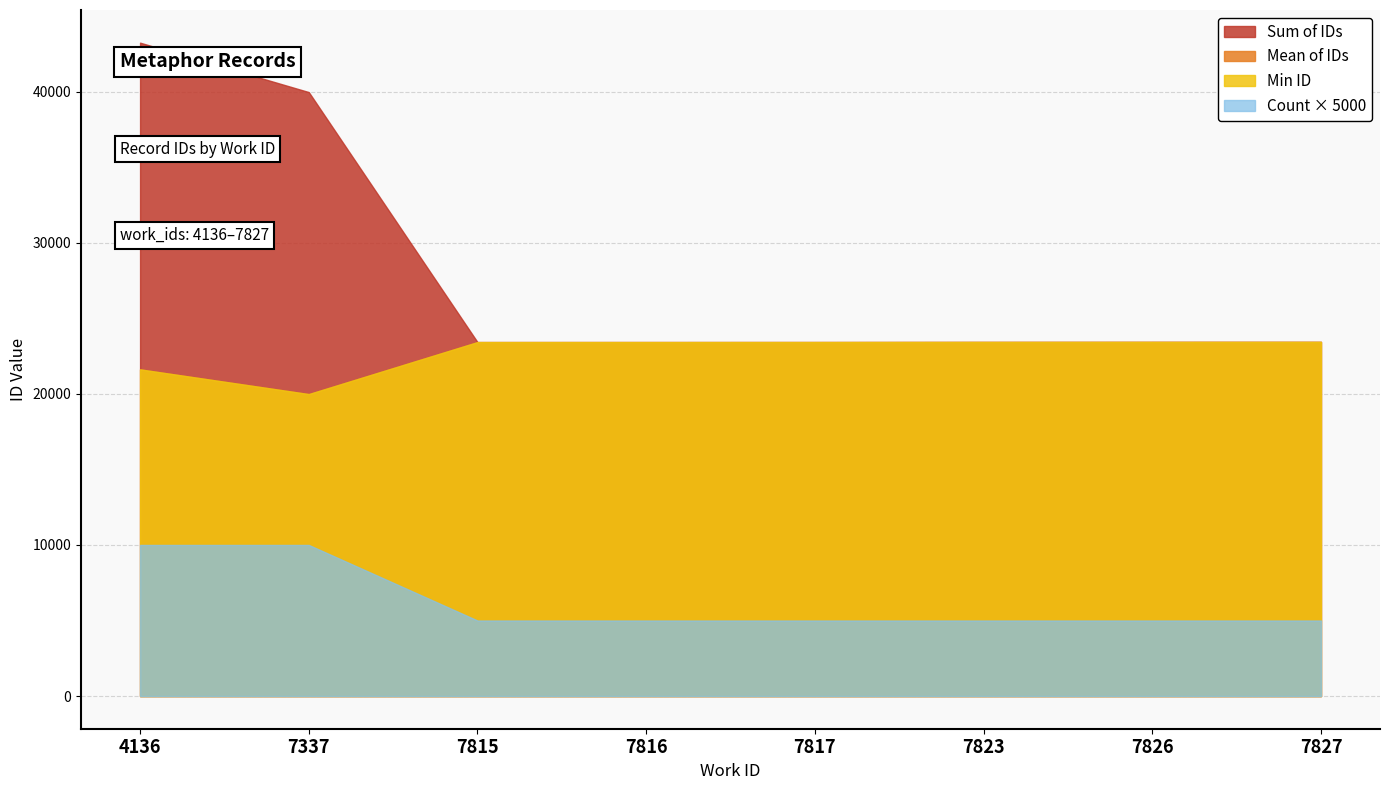

What is the average value?

22379